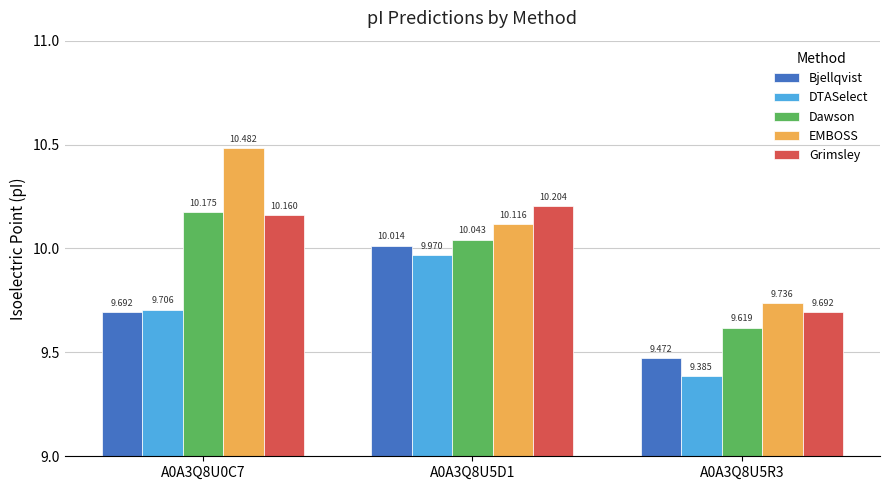

True or false: EMBOSS has a value of 9.7 at A0A3Q8U5R3.

True